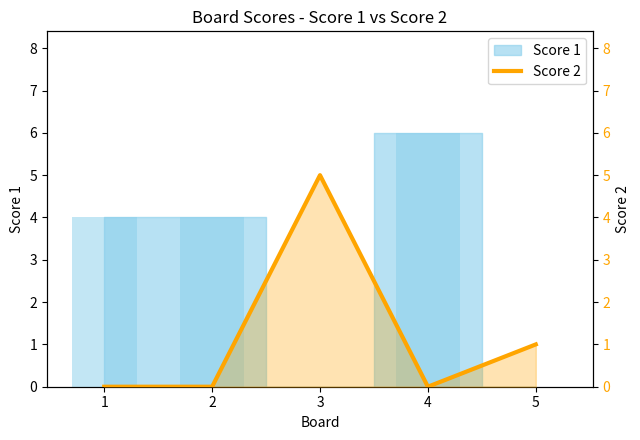

Are the bars horizontal?

No